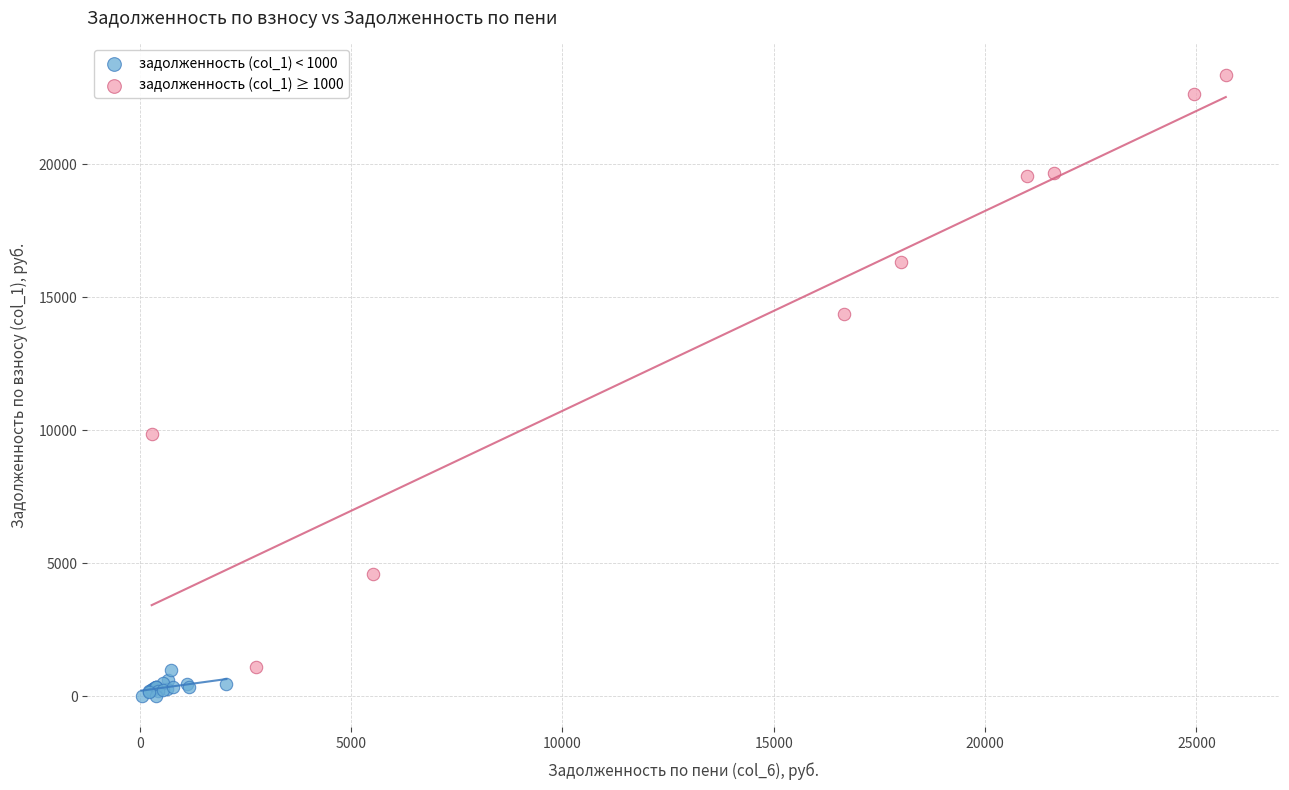

Which series reaches the minimum Y coordinate?

задолженность (col_1) < 1000